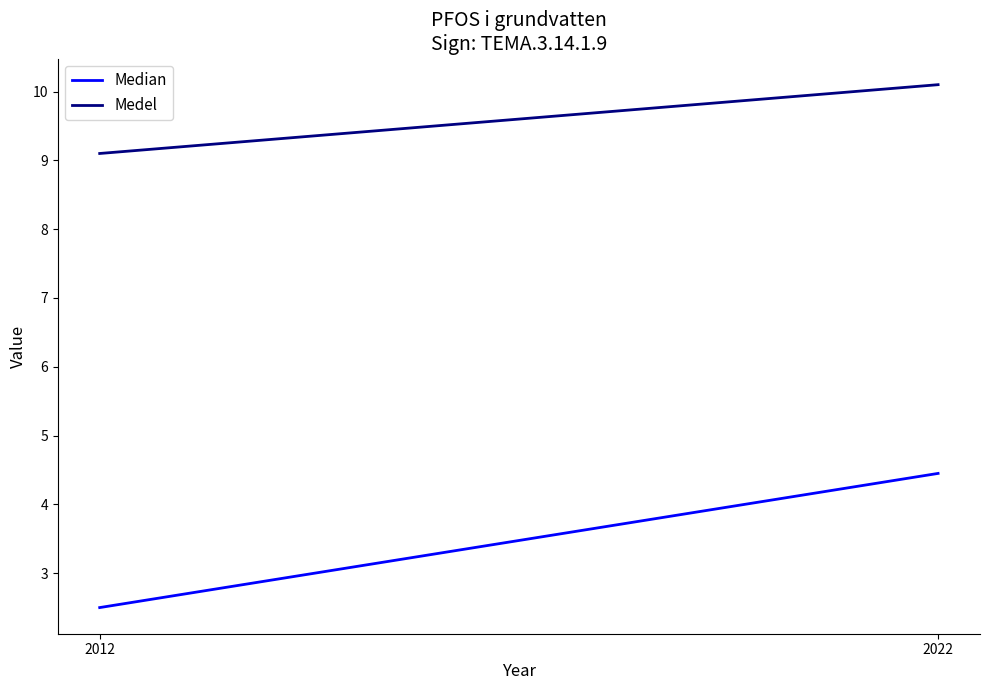

Where does the Medel series first go above 10?

2022